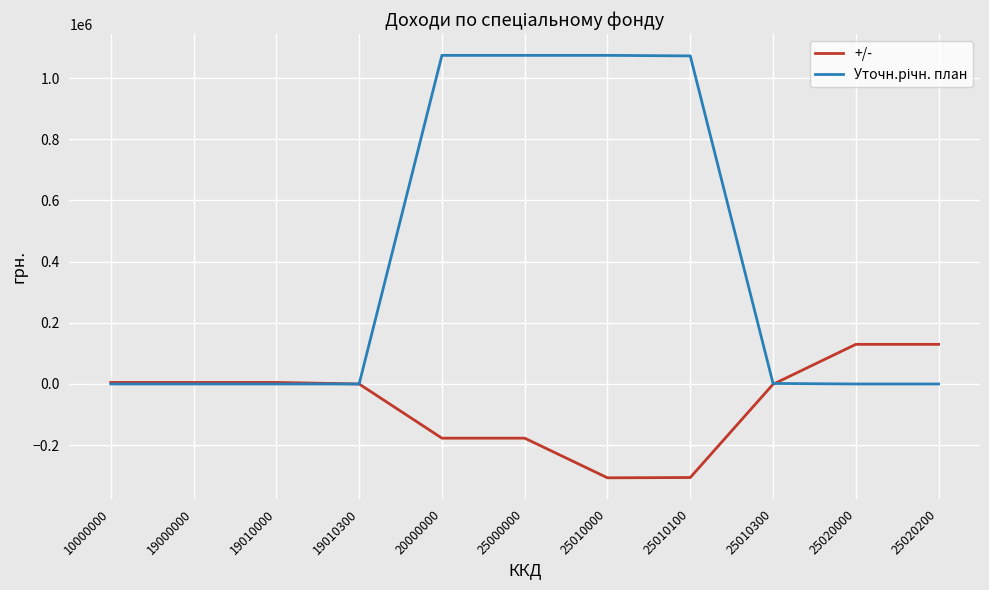

What is the total value across all series at 25020200?

129622.3